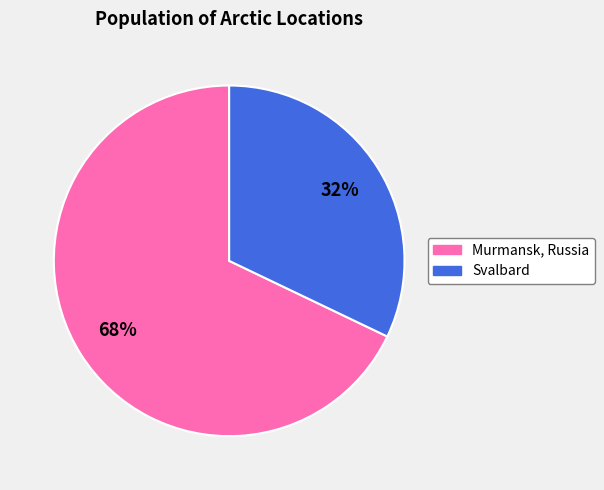

Does Murmansk, Russia represent more than half of the total?

Yes